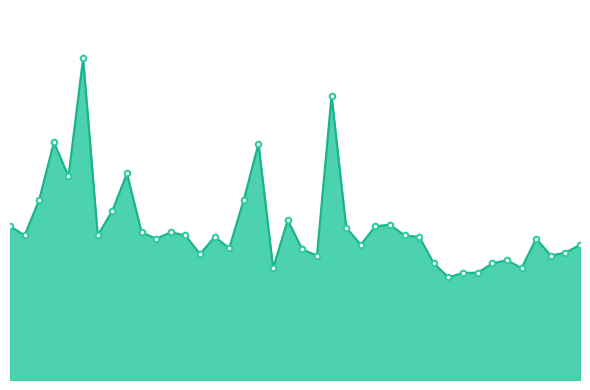

Does the chart display data point markers on the line(s)?

No